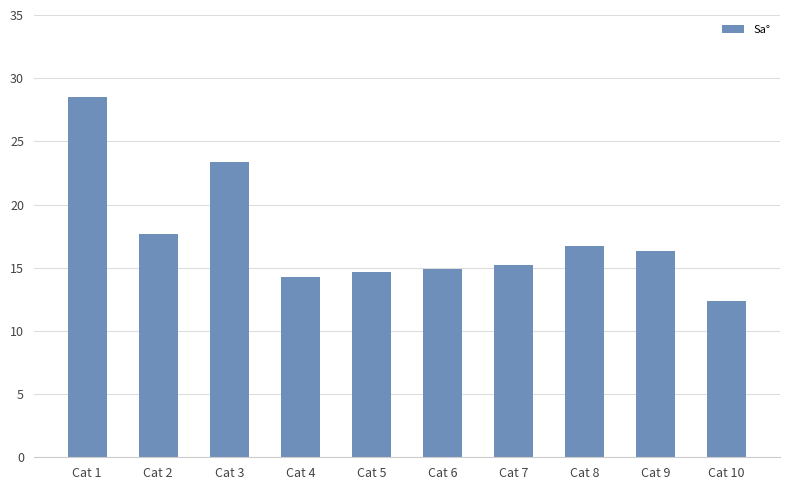

What is the sum of the values at Cat 10 and Cat 7?

27.6